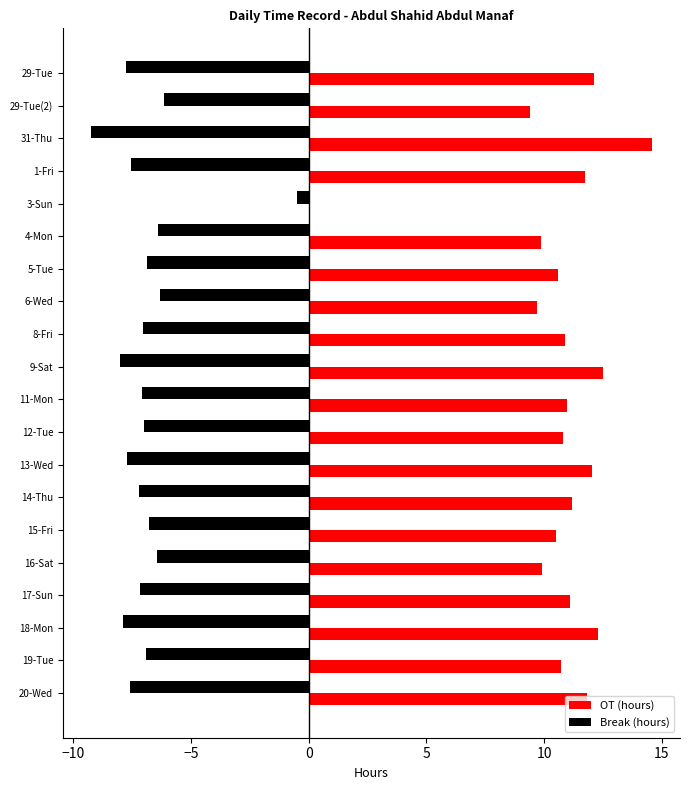

The value of OT (hours) at 15-Fri is 10.5. True or false?

True